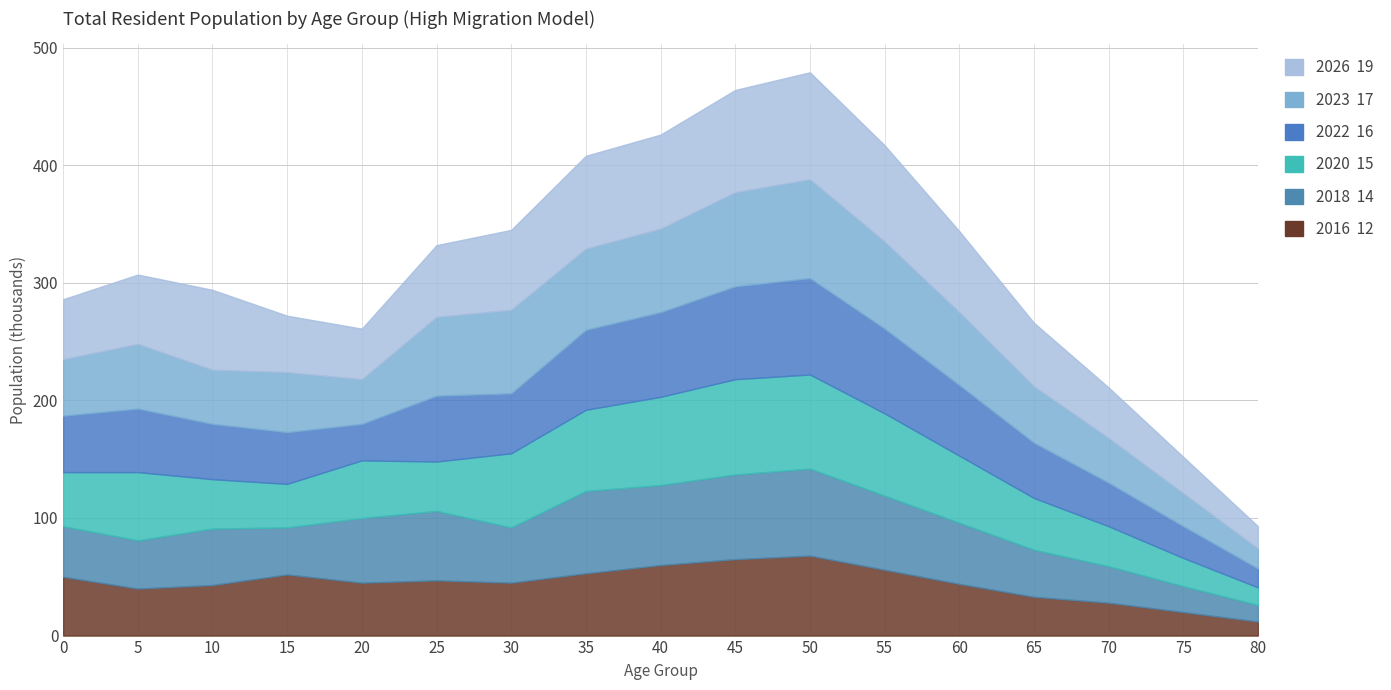

Does the chart have visible grid lines?

Yes